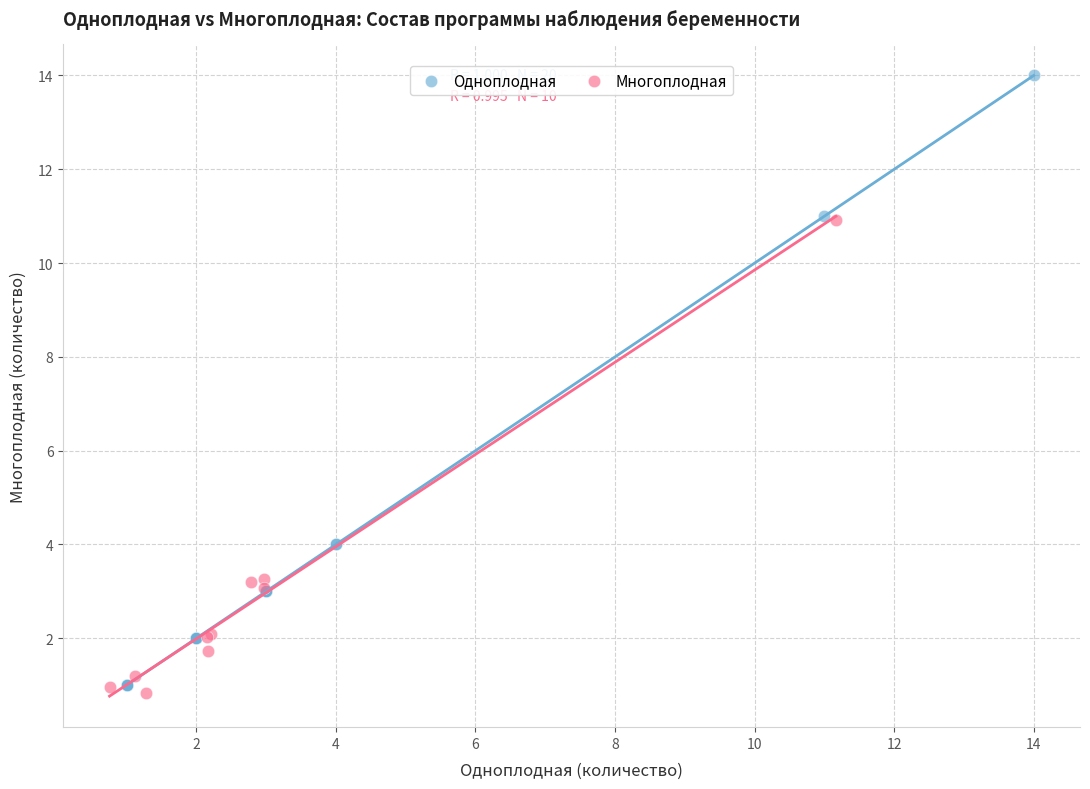

Which series has the widest spread of Y values?

Одноплодная